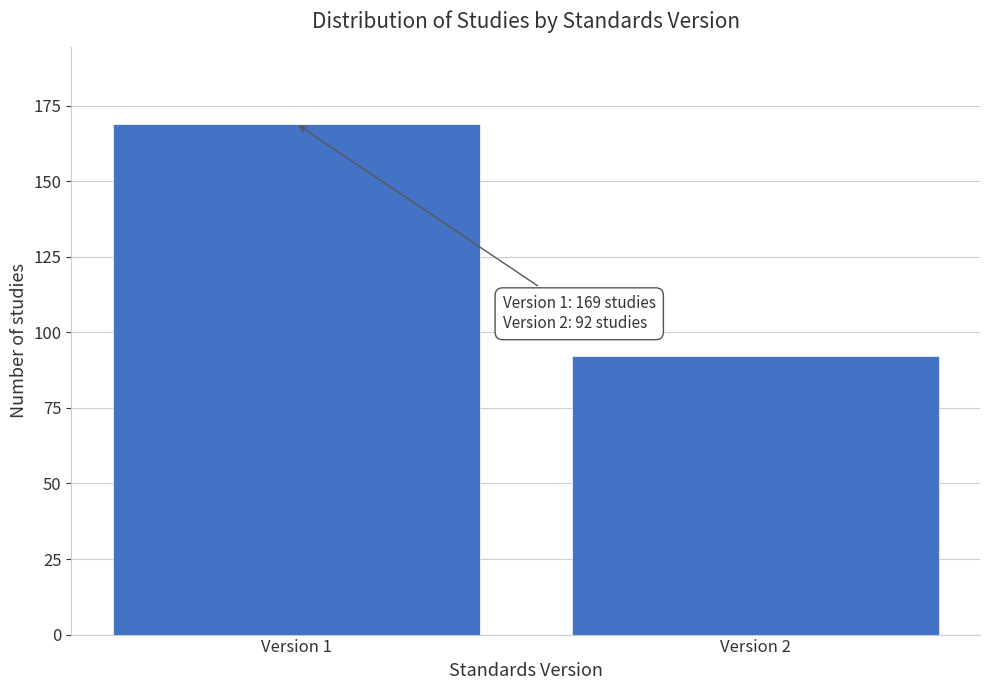

Reading right to left, extract all data points from this chart.

Version 2=92	Version 1=169